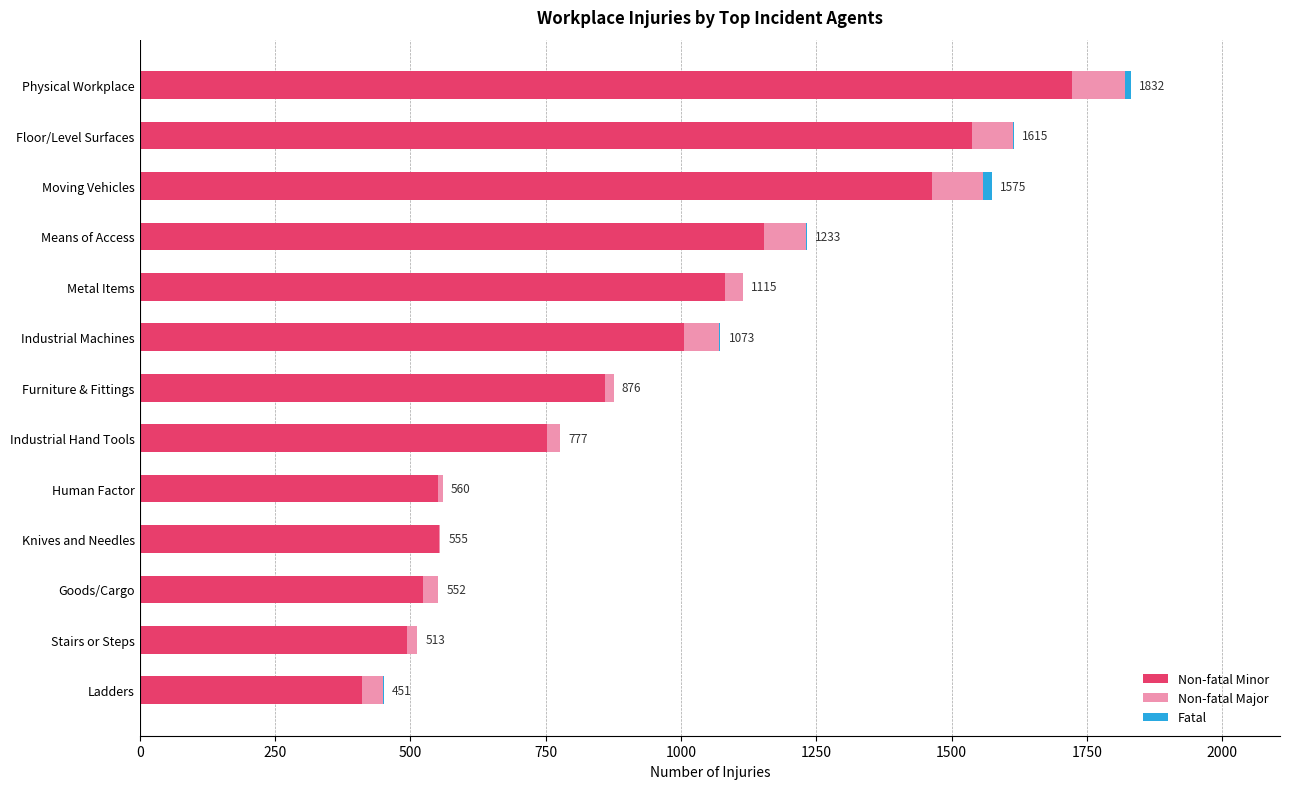

The value of Non-fatal Minor at Ladders is 410. True or false?

True